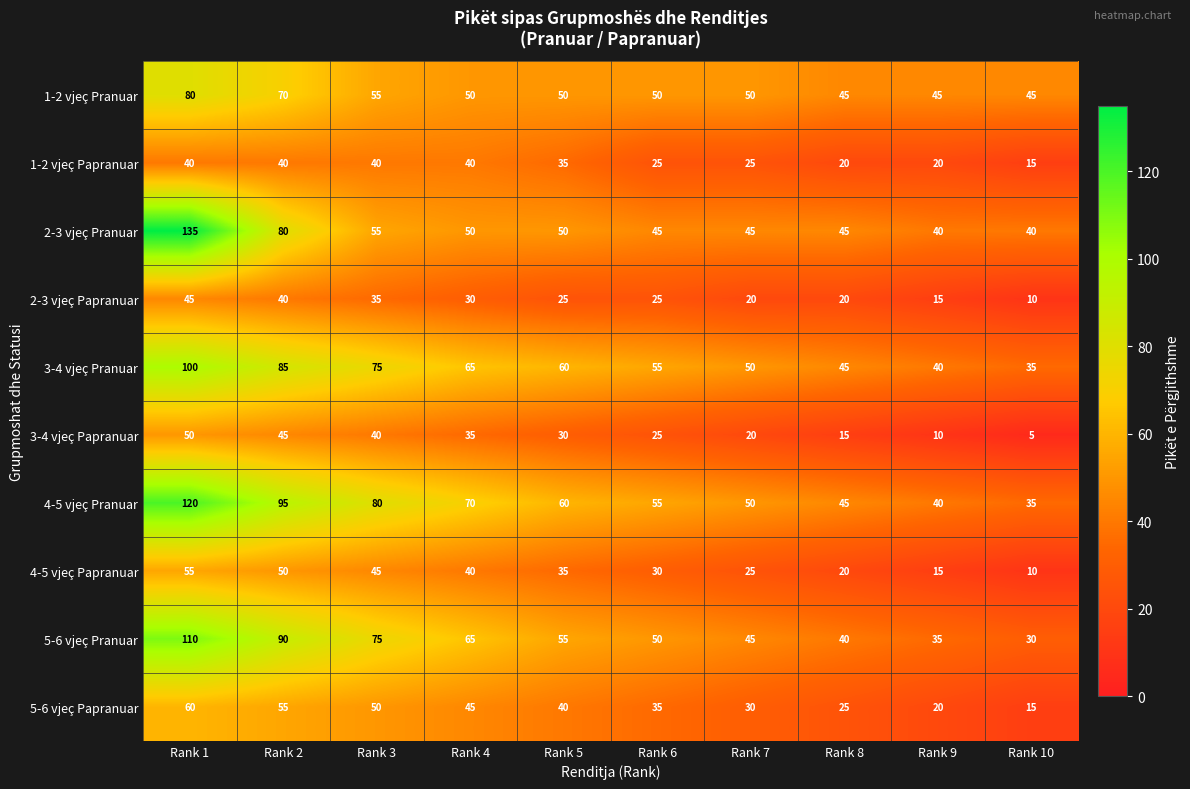

List the labels in order of 3-4 vjeç Pranuar value, smallest first.

Rank 10, Rank 9, Rank 8, Rank 7, Rank 6, Rank 5, Rank 4, Rank 3, Rank 2, Rank 1